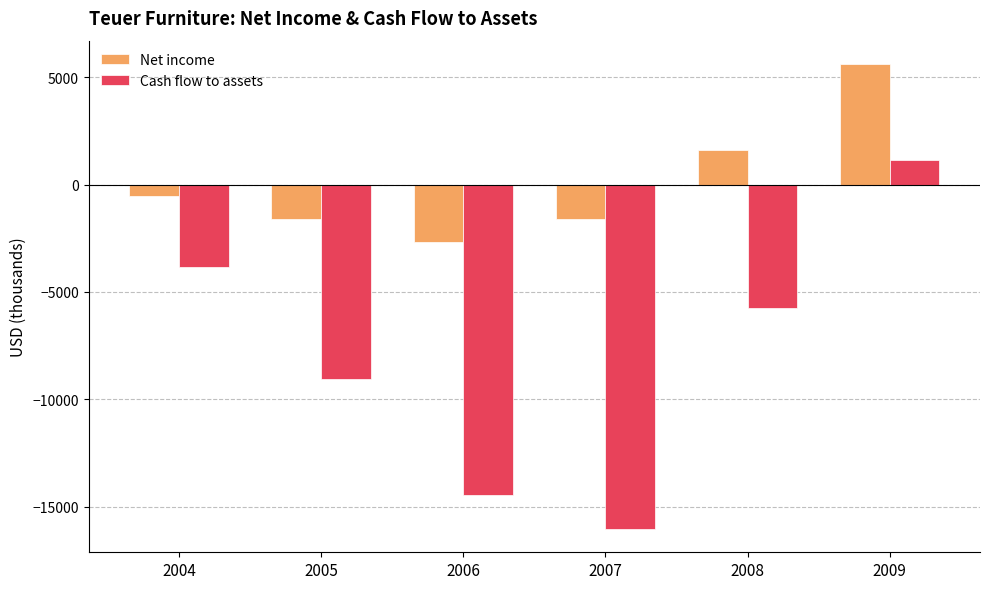

At which category is the sum across all series the highest?

2009